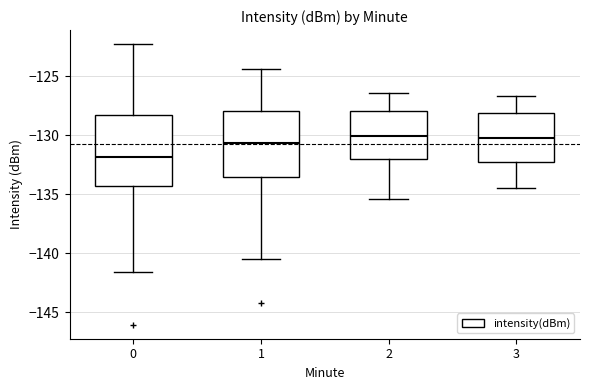

Reading left to right, transcribe this box plot: for each box, give where its median line is, the range the box spans, and where its two whiskers end, as read against the y-axis. The values are not printed on the chart, so give them approximately, as read against the axis.

0: median -132.0, box -134.5 to -128.5, whiskers -141.5 to -122.5
1: median -130.5, box -133.5 to -128.0, whiskers -140.5 to -124.5
2: median -130.0, box -132.0 to -128.0, whiskers -135.5 to -126.5
3: median -130.0, box -132.0 to -128.0, whiskers -134.5 to -126.5